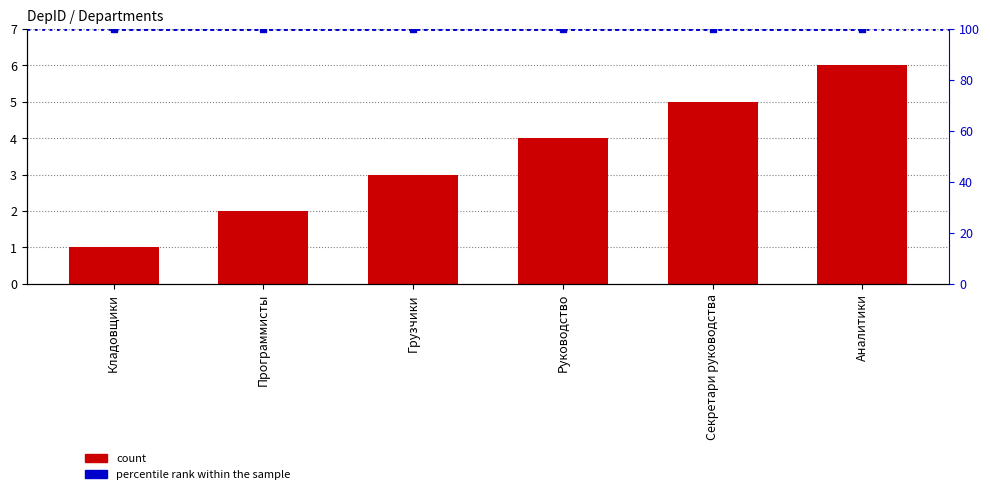

What is the greatest value displayed?

100